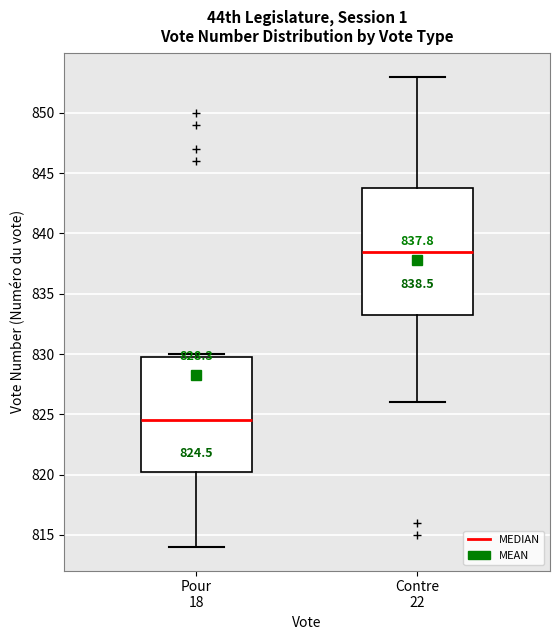

Which box has the lowest median line?

Pour 18